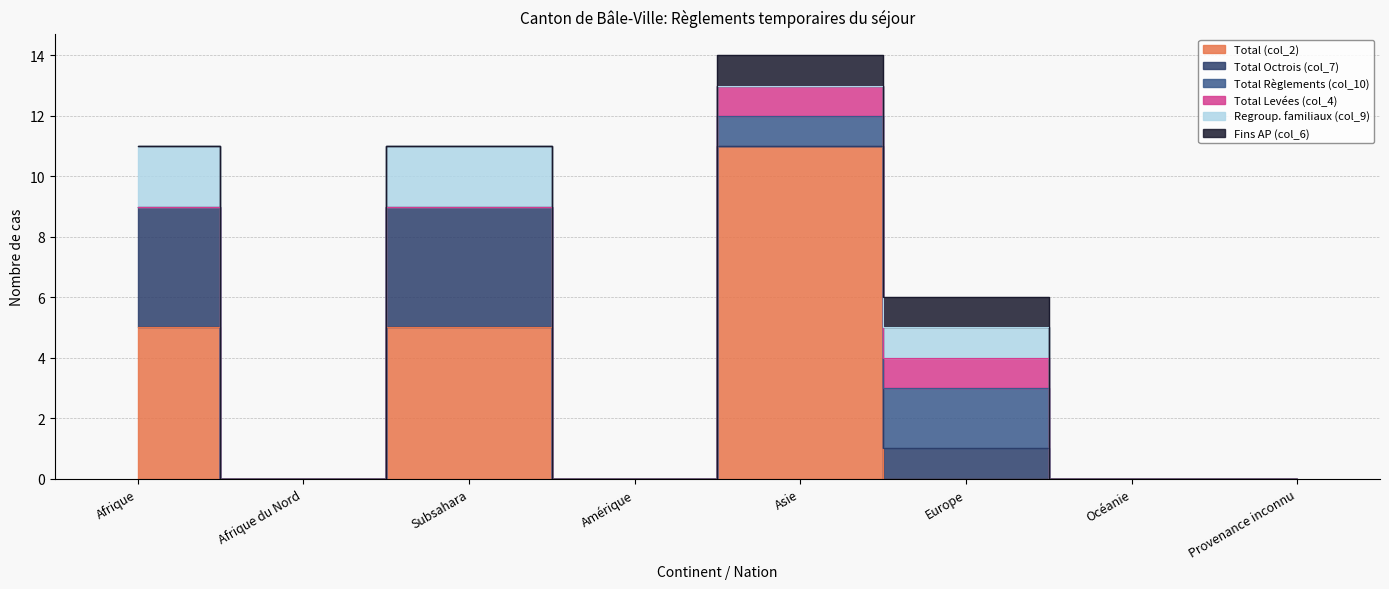

Reading right to left, list all the values displayed in this chart.

Total (col_2): 0	0	0	11	0	5	0	5
Total Octrois (col_7): 0	0	1	0	0	4	0	4
Total Règlements (col_10): 0	0	2	1	0	0	0	0
Total Levées (col_4): 0	0	1	1	0	0	0	0
Regroup. familiaux (col_9): 0	0	1	0	0	2	0	2
Fins AP (col_6): 0	0	1	1	0	0	0	0